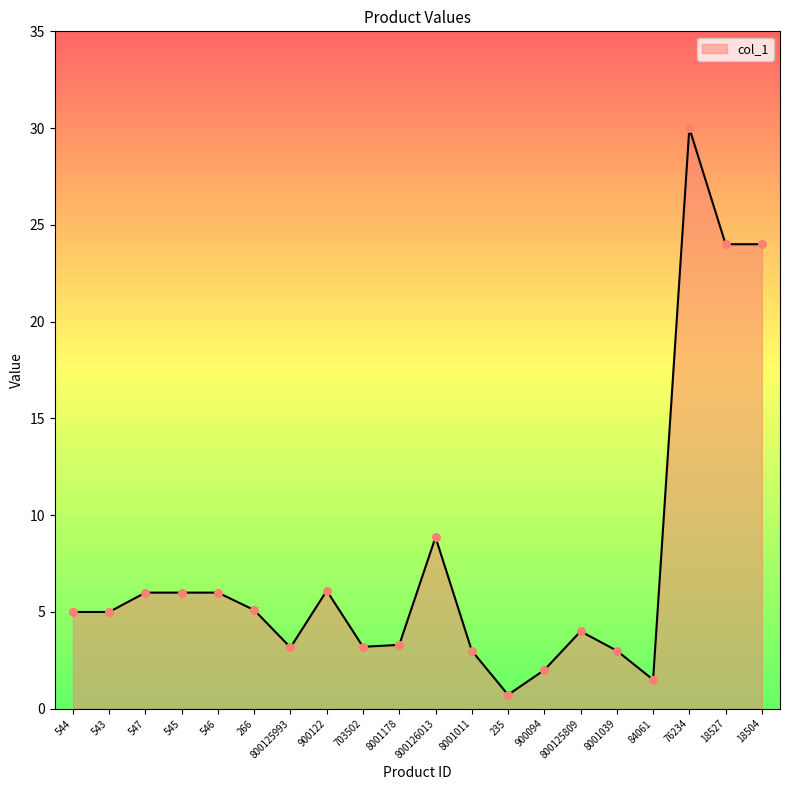

What is the change in value from 544 to 703502?

-1.8